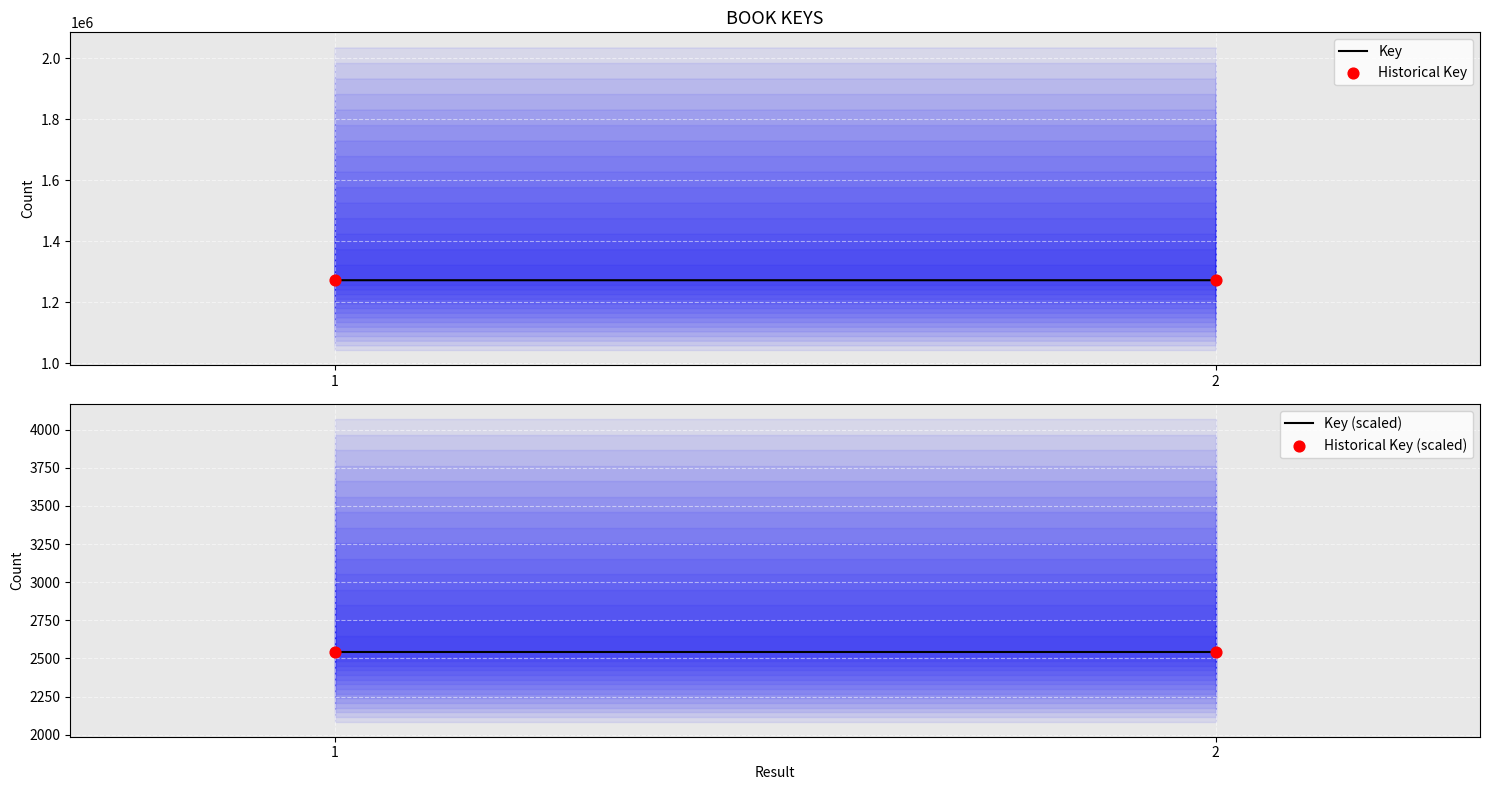

At how many categories does at least one series exceed 612285?

2